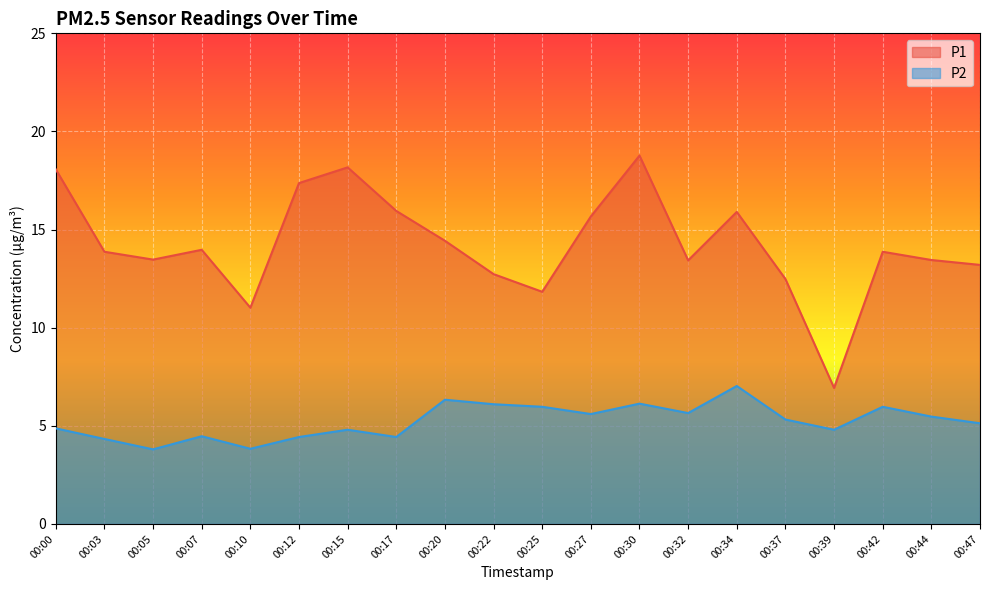

True or false: P2 and P1 intersect in this chart.

False